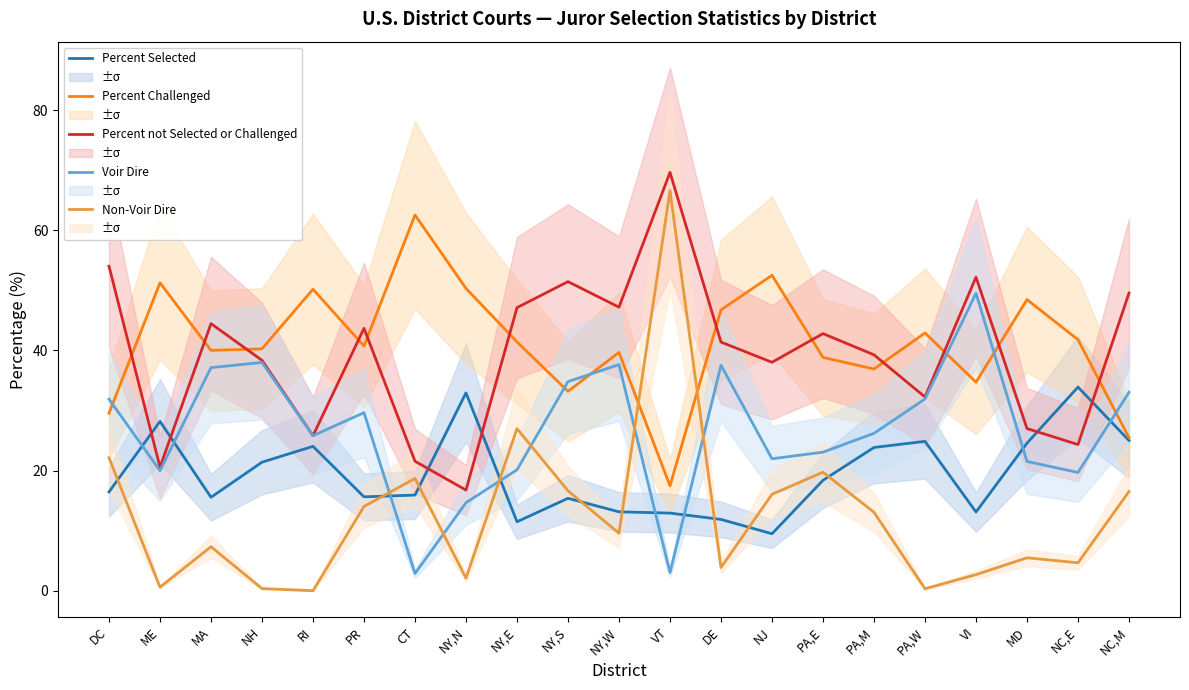

In Voir Dire, how many points are lower than both neighbors (excluding endpoints)?

6